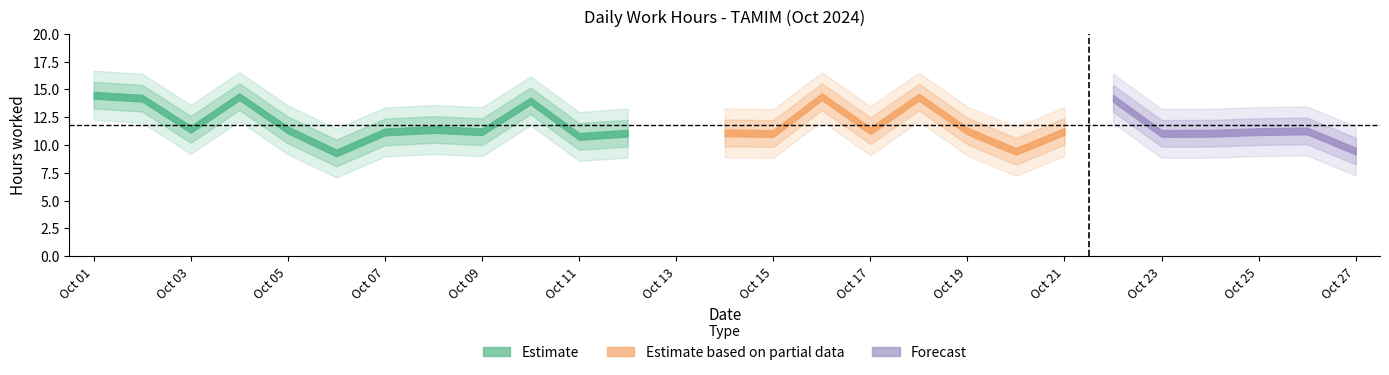

What is the change in value from 2 to 11?

-3.4